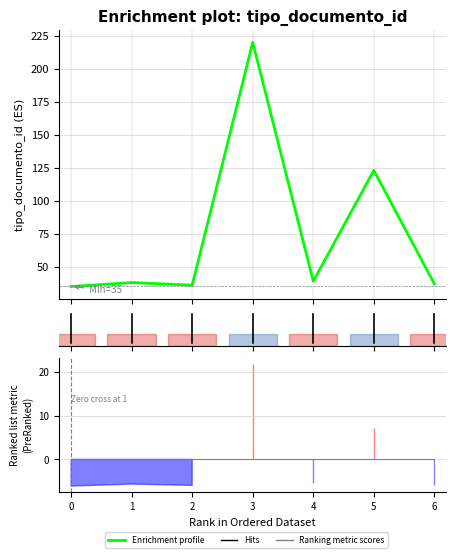

Between 2 and 4, which series saw the biggest shift?

Enrichment profile